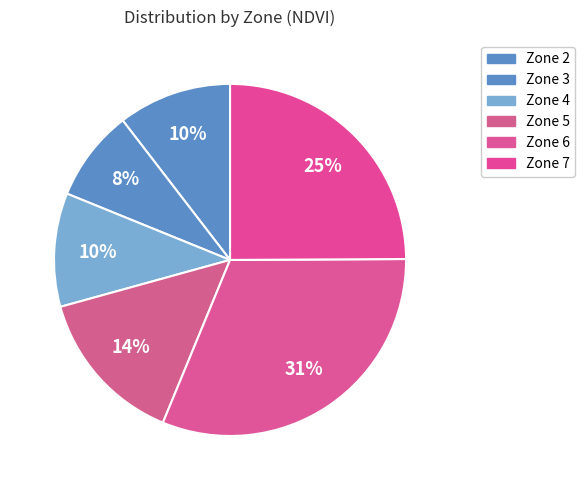

Count the number of slices in the pie.

6